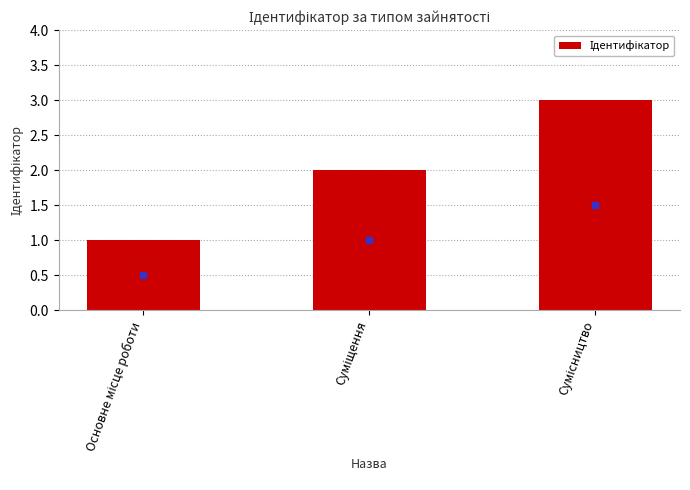

What is the sum of all values?

6